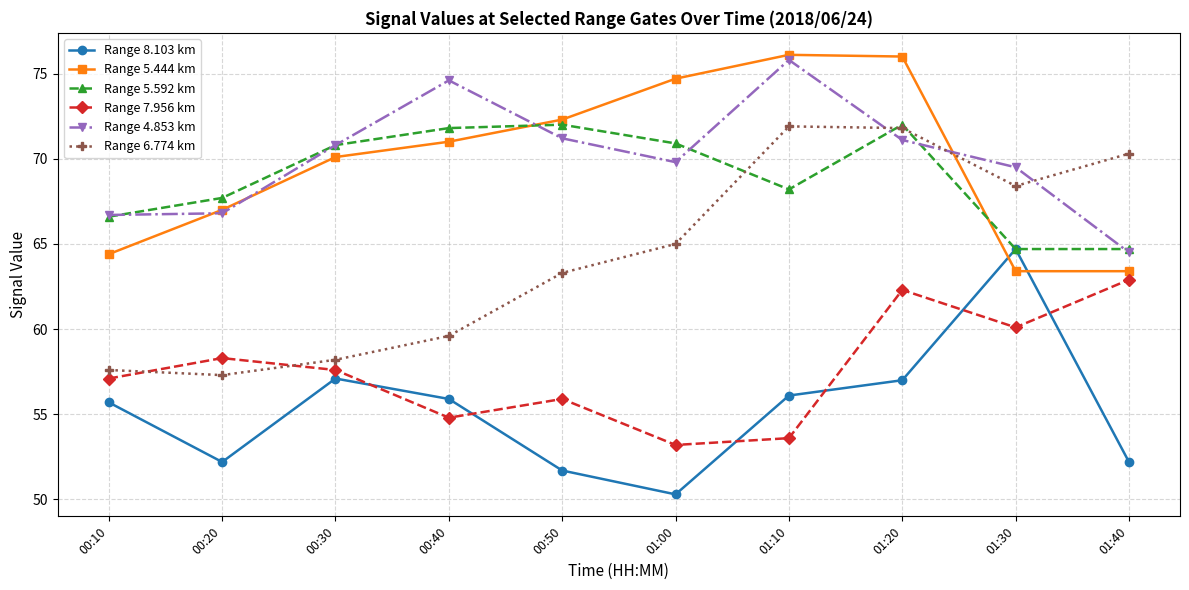

What is the sum of all Range 8.103 km values?

552.9